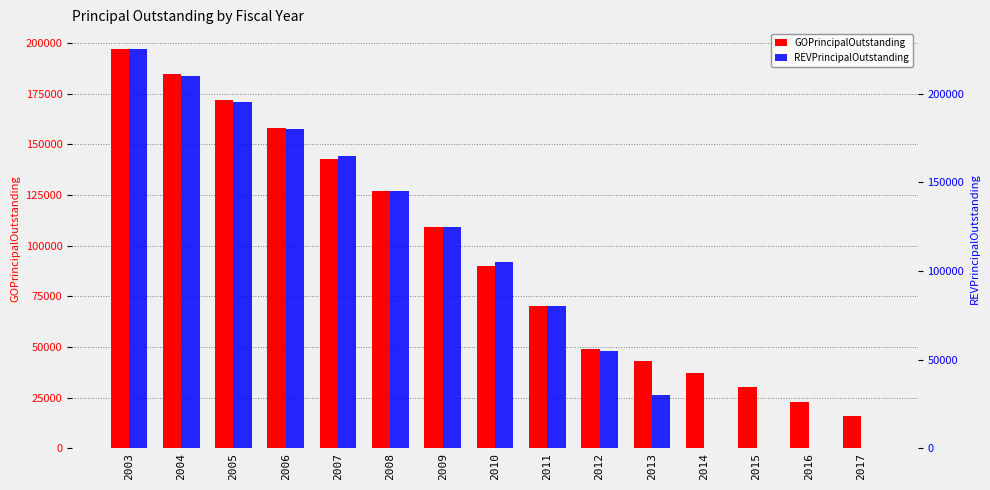

Count the number of data series in this chart.

2